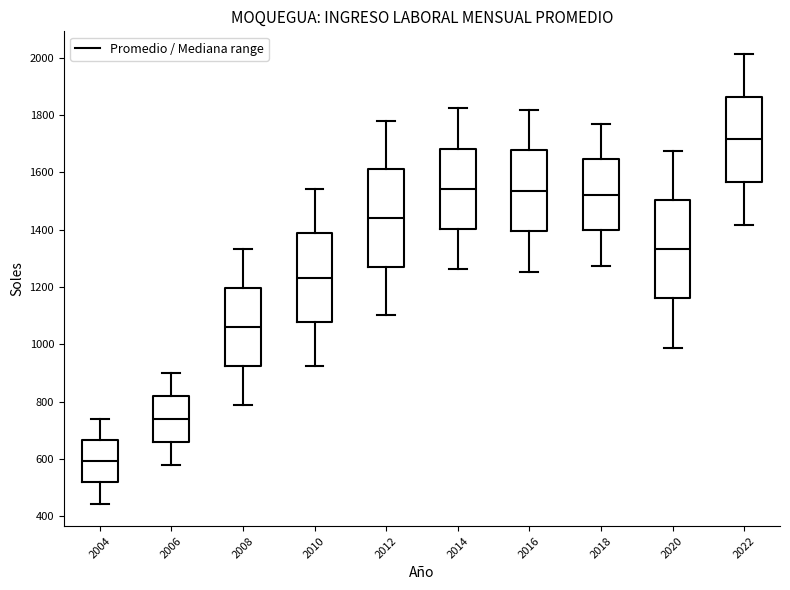

Reading left to right, read every box against the y-axis: the position of its median line, the range the box covers, and the ends of its whiskers. The values are not printed on the chart, so give them approximately, as read against the axis.

2004: median 600, box 520 to 660, whiskers 440 to 740
2006: median 740, box 660 to 820, whiskers 580 to 900
2008: median 1060, box 920 to 1200, whiskers 780 to 1340
2010: median 1240, box 1080 to 1380, whiskers 920 to 1540
2012: median 1440, box 1280 to 1620, whiskers 1100 to 1780
2014: median 1540, box 1400 to 1680, whiskers 1260 to 1820
2016: median 1540, box 1400 to 1680, whiskers 1260 to 1820
2018: median 1520, box 1400 to 1640, whiskers 1280 to 1760
2020: median 1340, box 1160 to 1500, whiskers 980 to 1680
2022: median 1720, box 1560 to 1860, whiskers 1420 to 2020